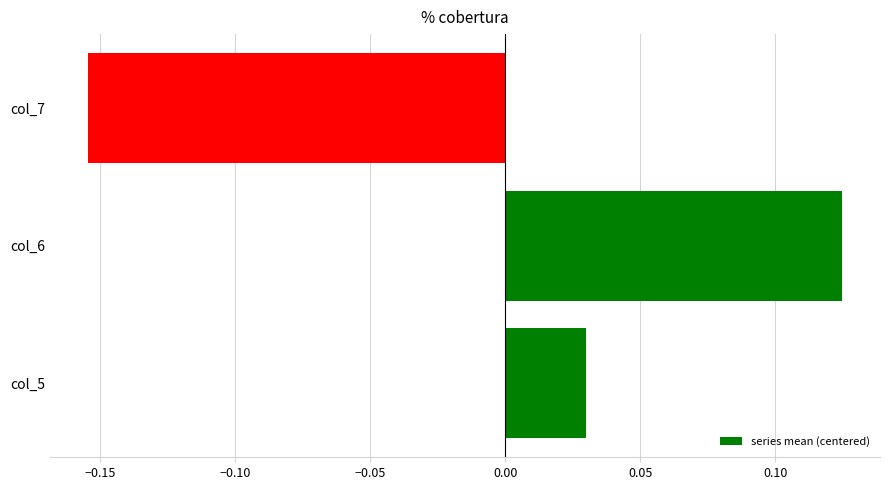

Is it true that the value at col_7 is -0.1?

False